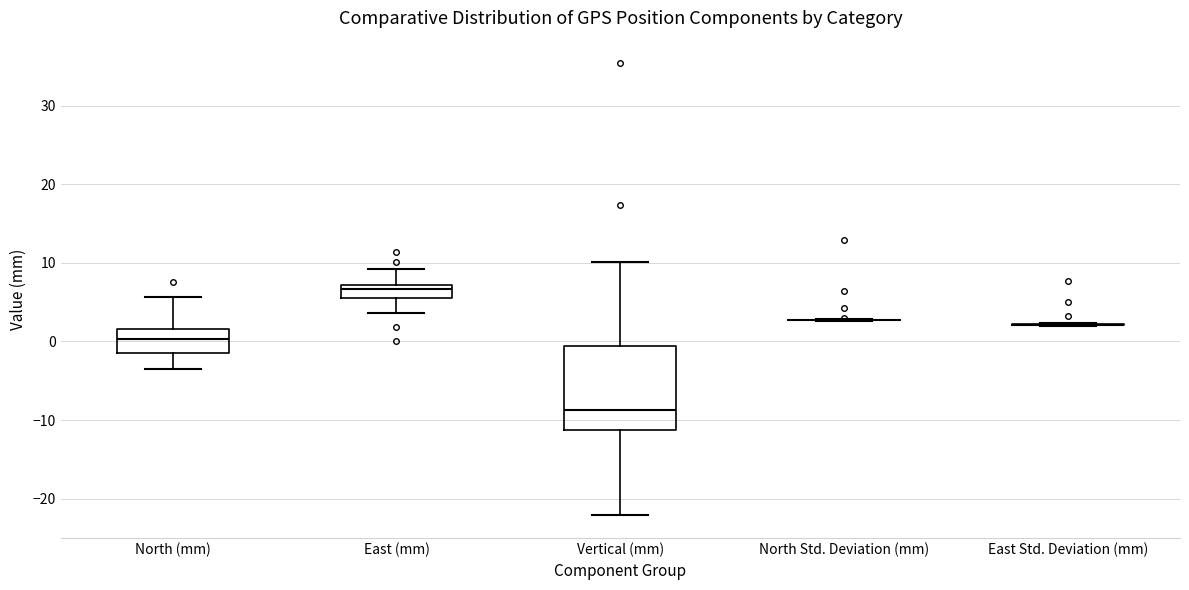

Reading left to right, read every box against the y-axis: the position of its median line, the range the box covers, and the ends of its whiskers. The values are not printed on the chart, so give them approximately, as read against the axis.

North (mm): median 0, box -1 to 2, whiskers -4 to 6
East (mm): median 7 (inside the box), box 6 to 7, whiskers 4 to 9
Vertical (mm): median -9, box -11 to -1, whiskers -22 to 10
North Std. Deviation (mm): box collapsed to a line at 3, whiskers 3 to 3
East Std. Deviation (mm): box collapsed to a line at 2, whiskers 2 to 2